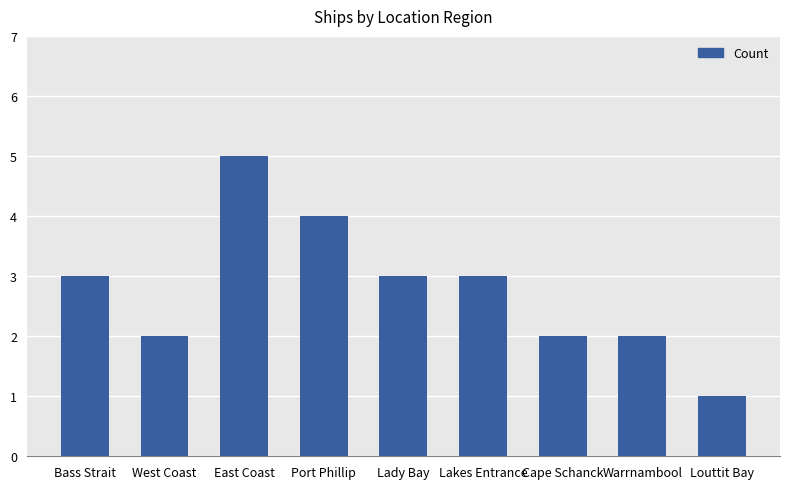

The value at Cape Schanck is 2. True or false?

True